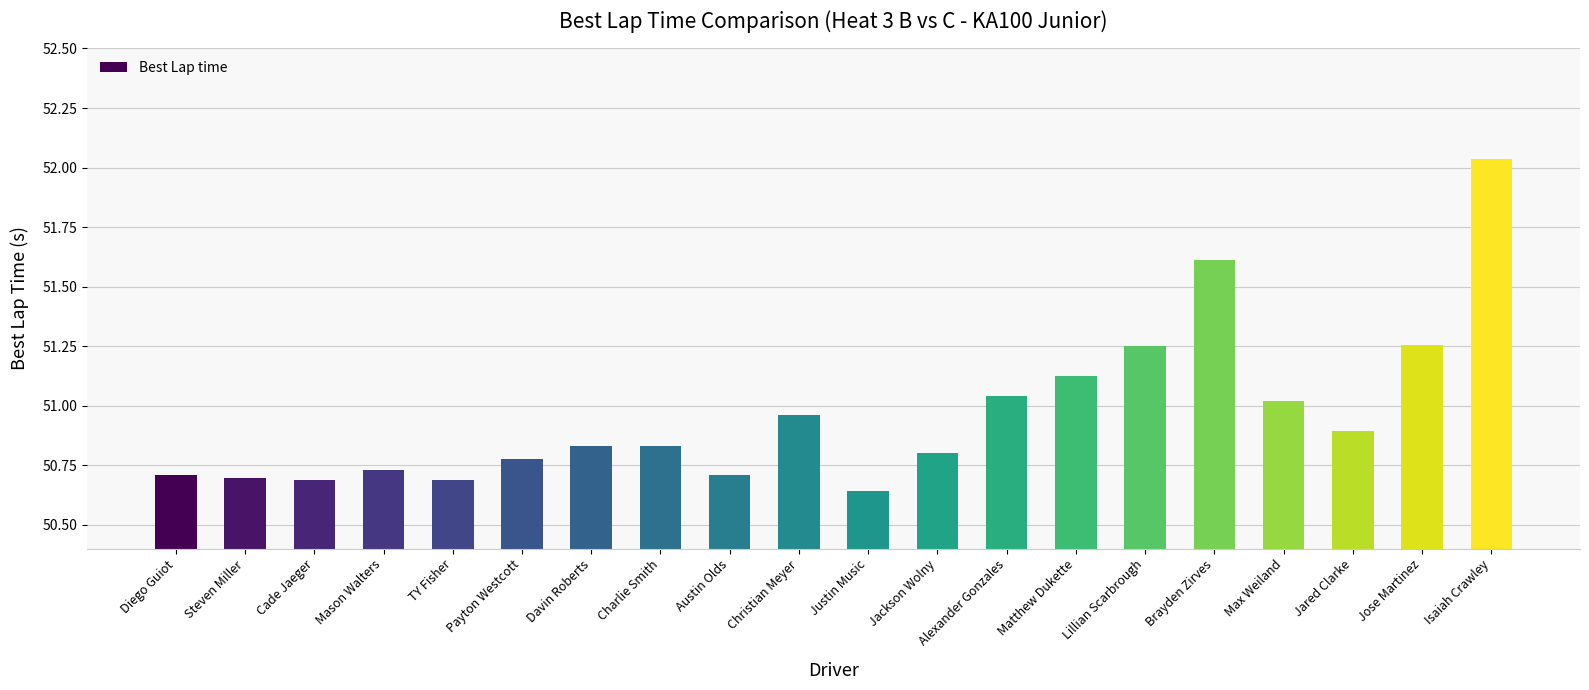

What position from the left is Lillian Scarbrough?

15